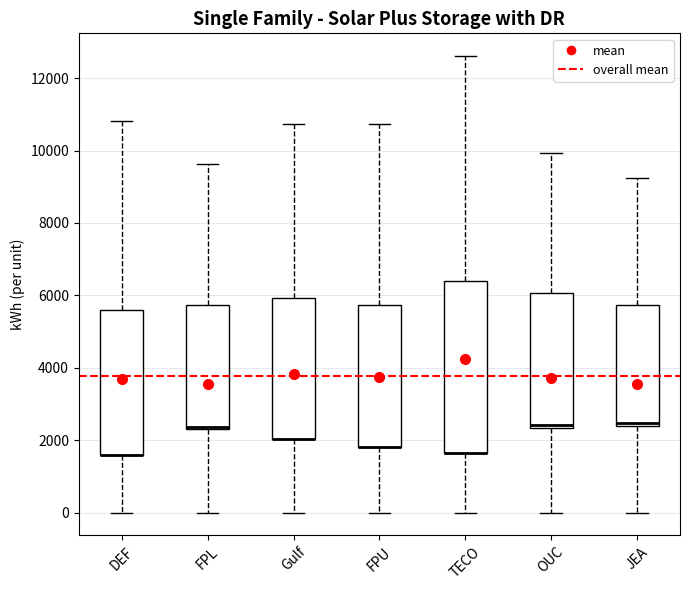

Reading left to right, transcribe this box plot: for each box, give where its median line is, the range the box spans, and where its two whiskers end, as read against the y-axis. The values are not printed on the chart, so give them approximately, as read against the axis.

DEF: median 1600 (drawn on the box's lower edge), box 1600 to 5600, whiskers 0 to 10800
FPL: median 2400 (drawn on the box's lower edge), box 2400 to 5800, whiskers 0 to 9600
Gulf: median 2000 (drawn on the box's lower edge), box 2000 to 6000, whiskers 0 to 10800
FPU: median 1800 (drawn on the box's lower edge), box 1800 to 5800, whiskers 0 to 10800
TECO: median 1600 (drawn on the box's lower edge), box 1600 to 6400, whiskers 0 to 12600
OUC: median 2400 (just above the box's lower edge), box 2400 to 6000, whiskers 0 to 10000
JEA: median 2400 (just above the box's lower edge), box 2400 to 5800, whiskers 0 to 9200